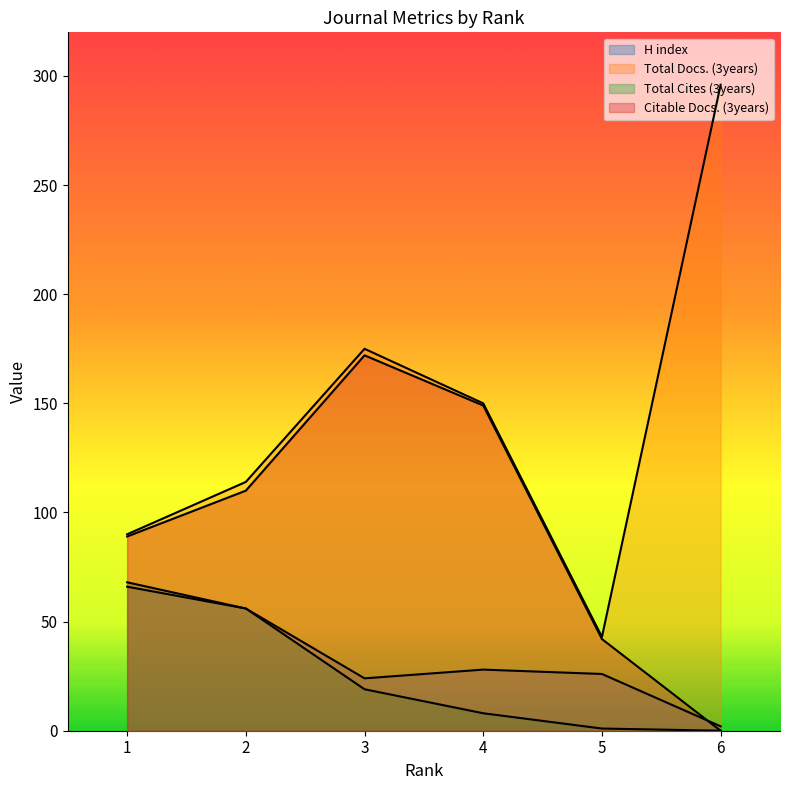

What is the difference between the highest and lowest values at 2?

58